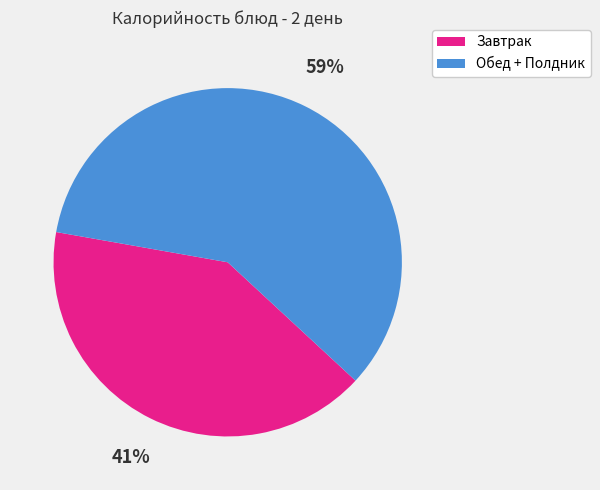

Count the number of slices in the pie.

2